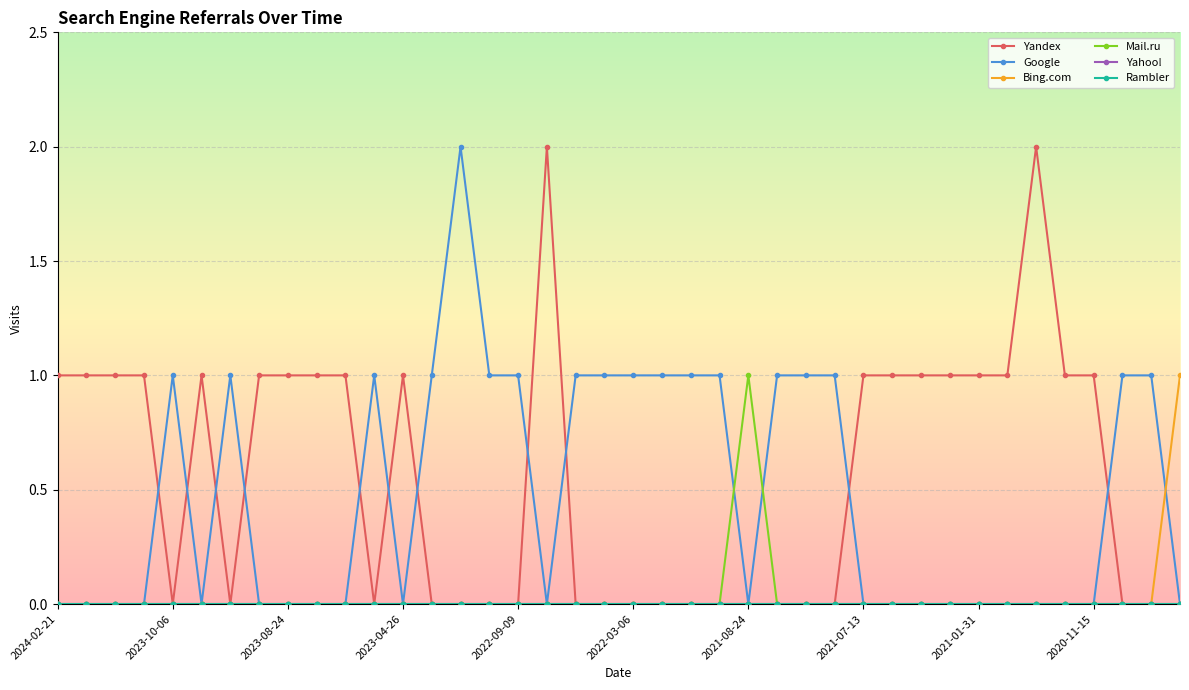

Does the chart have visible grid lines?

Yes